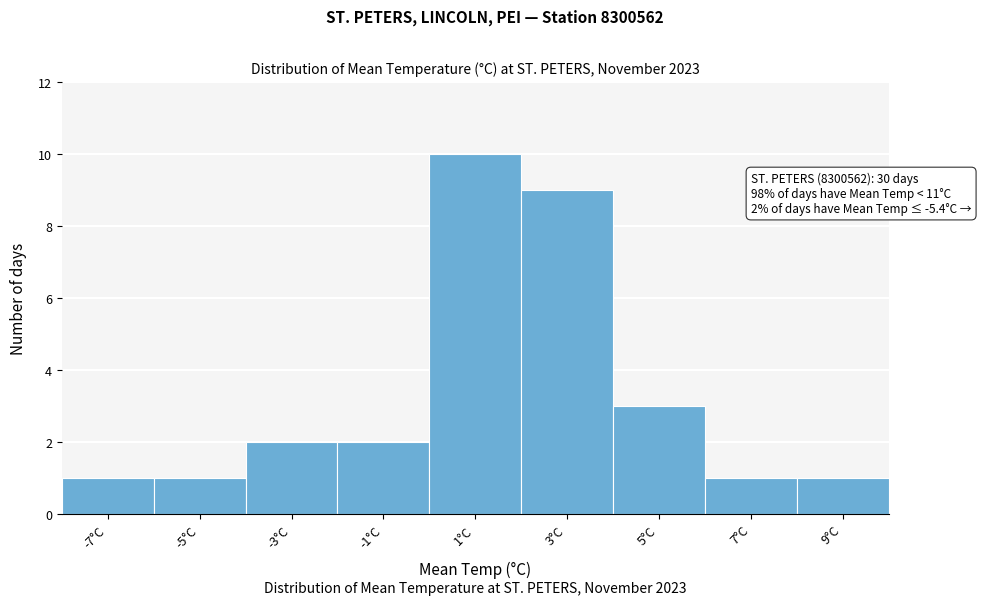

Reading left to right, extract all data points from this chart.

-7°C=1	-5°C=1	-3°C=2	-1°C=2	1°C=10	3°C=9	5°C=3	7°C=1	9°C=1